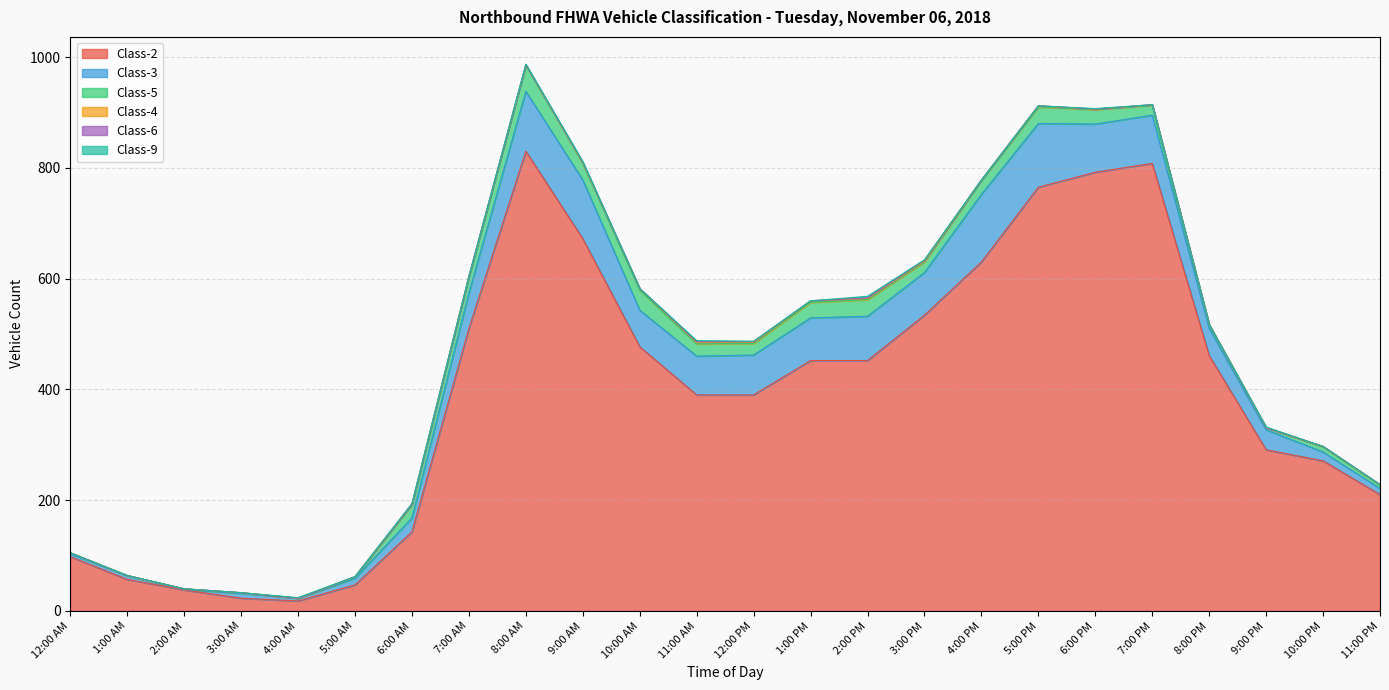

Does the chart have visible grid lines?

Yes